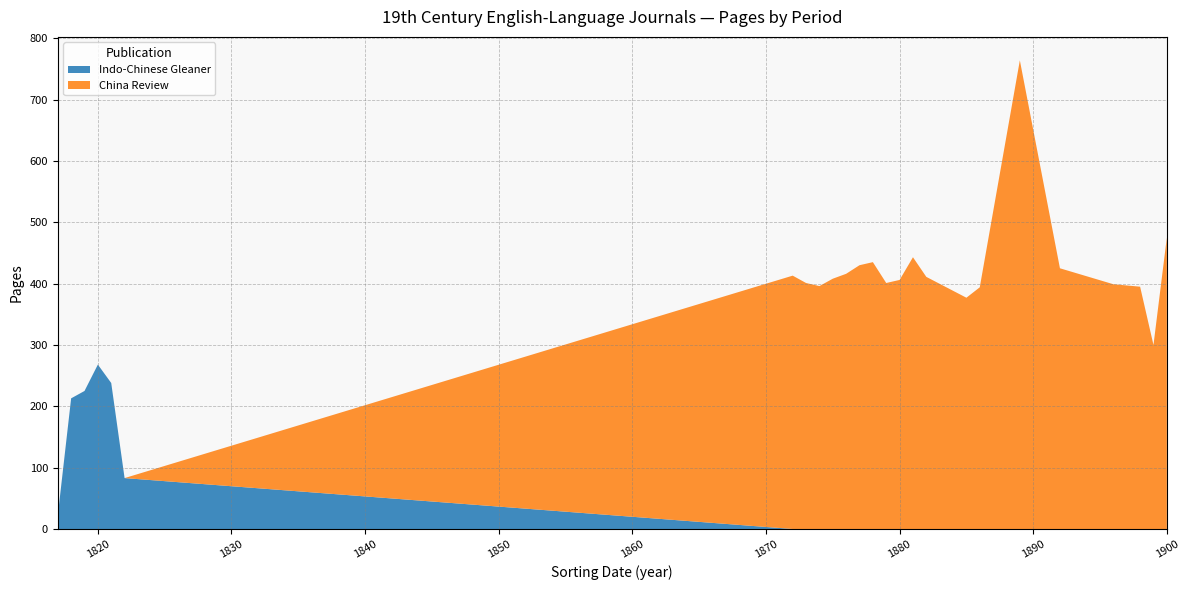

What is the total value across all series at 1820?

268